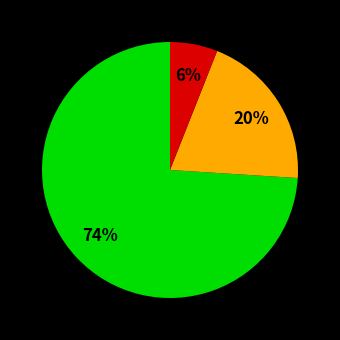

To the nearest percent, what is the average slice percentage?

33%